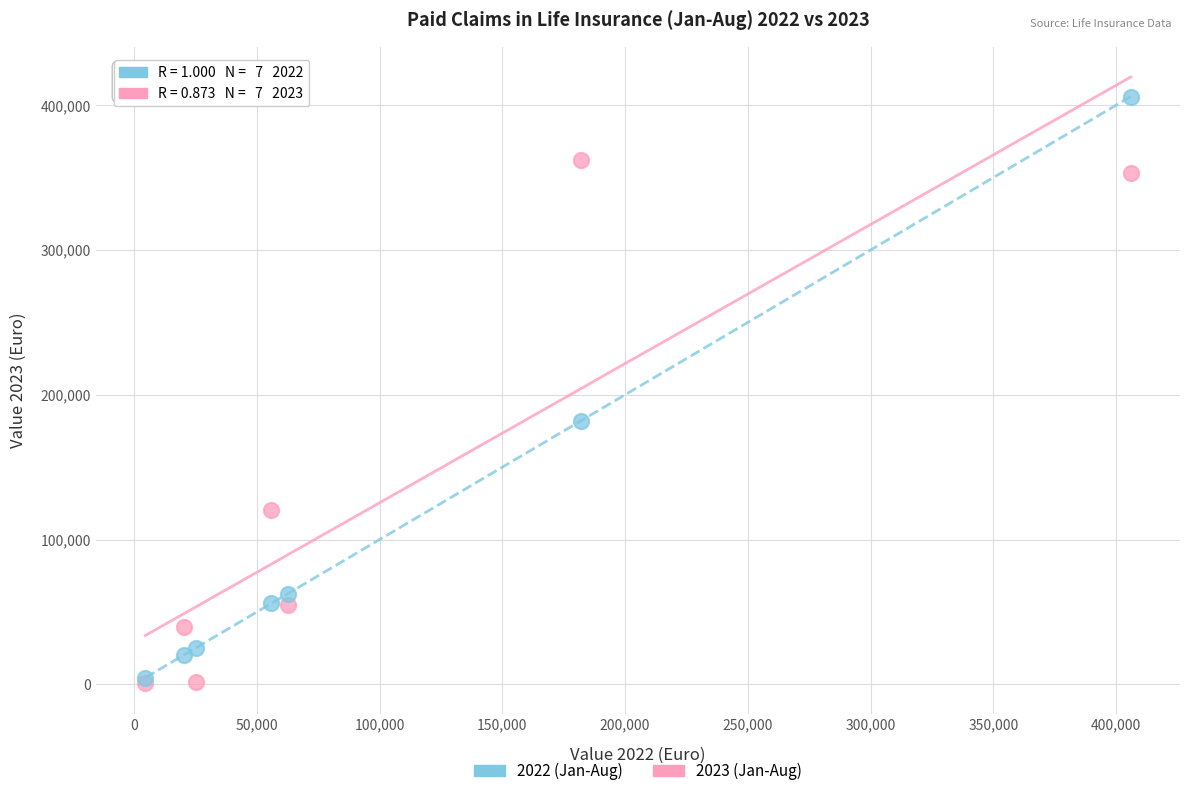

Across all series, what Y value is closest to 203351?

181873.6